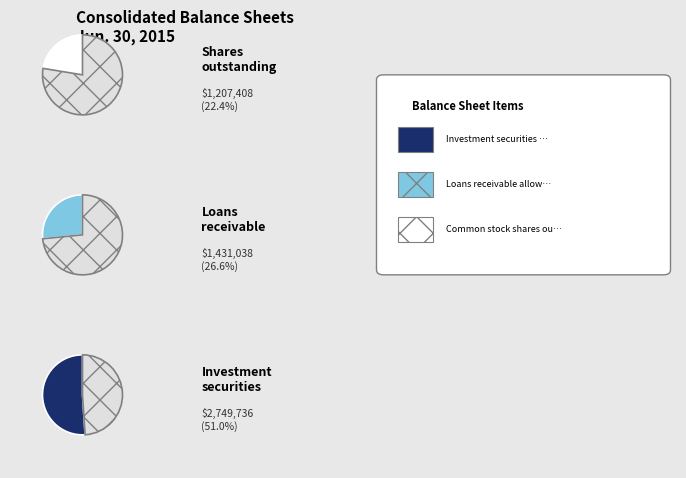

True or false: Investment securities held to maturity accounts for 51% of the total.

True